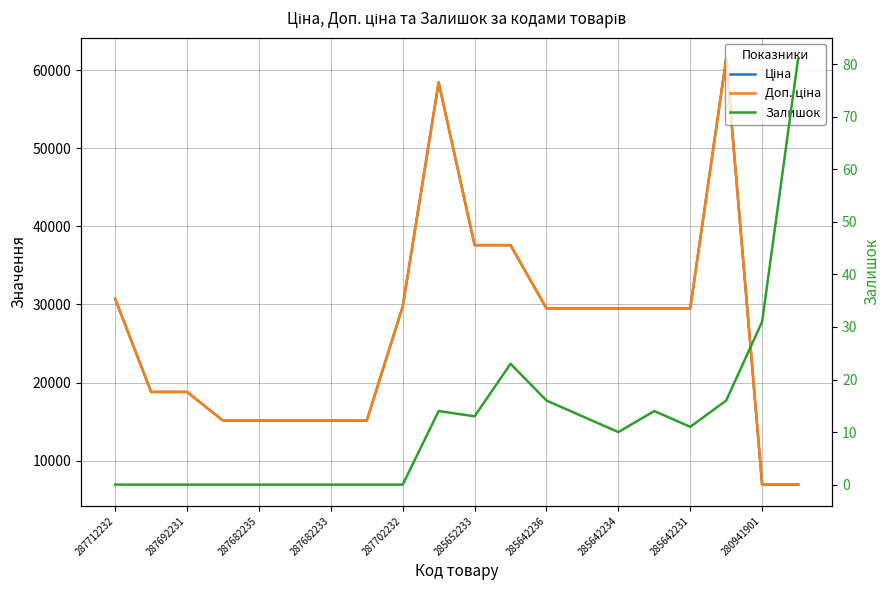

What is the difference between the maximum and minimum values in the Доп. ціна series?

54508.6